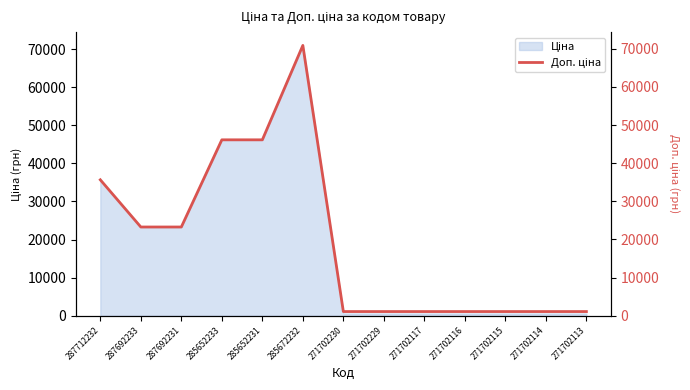

Which label corresponds to the largest value in the chart?

285672232